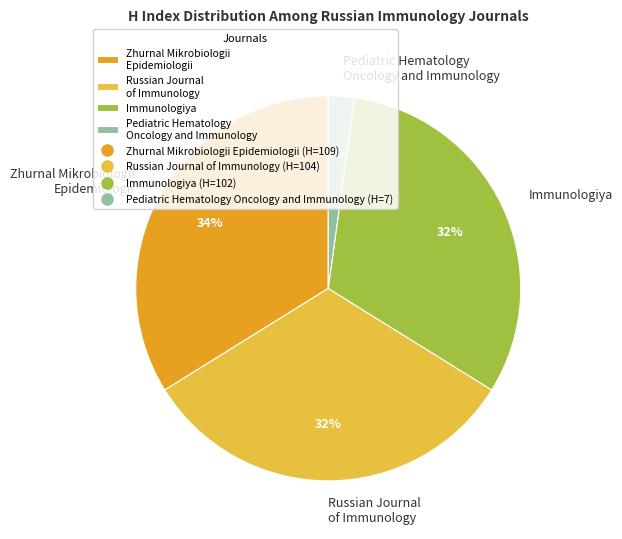

What is the largest slice in the pie chart?

Zhurnal Mikrobiologii Epidemiologii